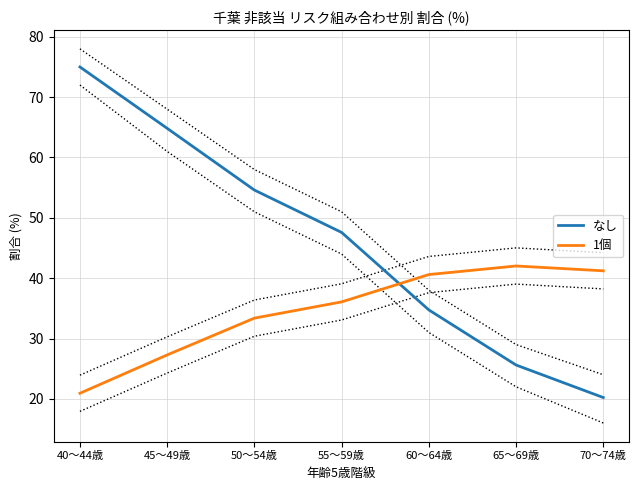

How many categories are shown in the chart?

7